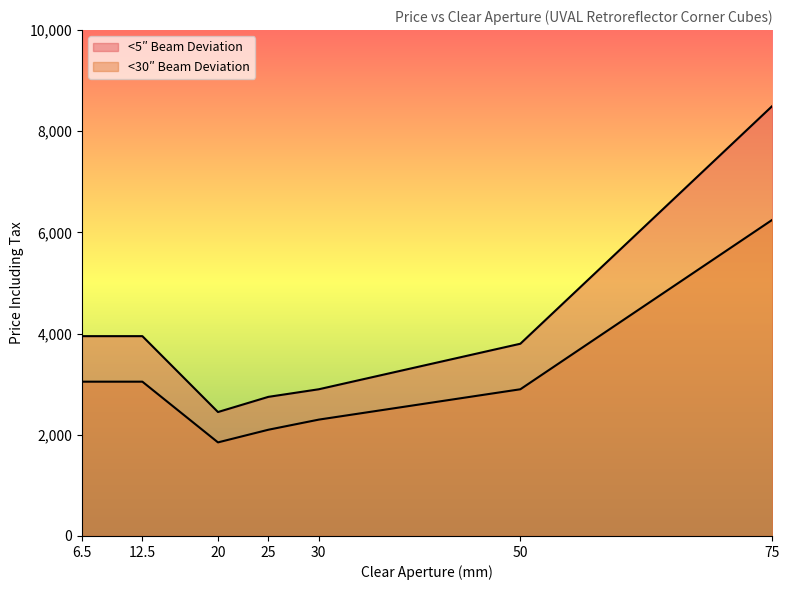

At which label is <30″ Beam Deviation closest to 4050?

6.5